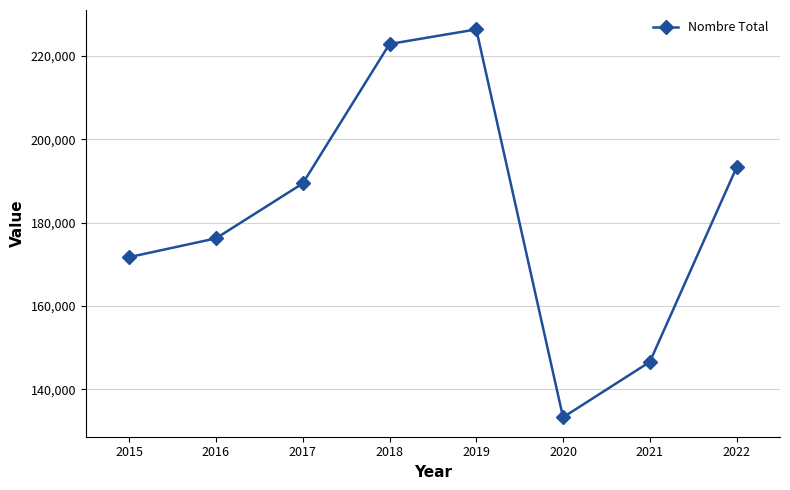

What is the ratio of the value at 2015 to the value at 2020?

1.3